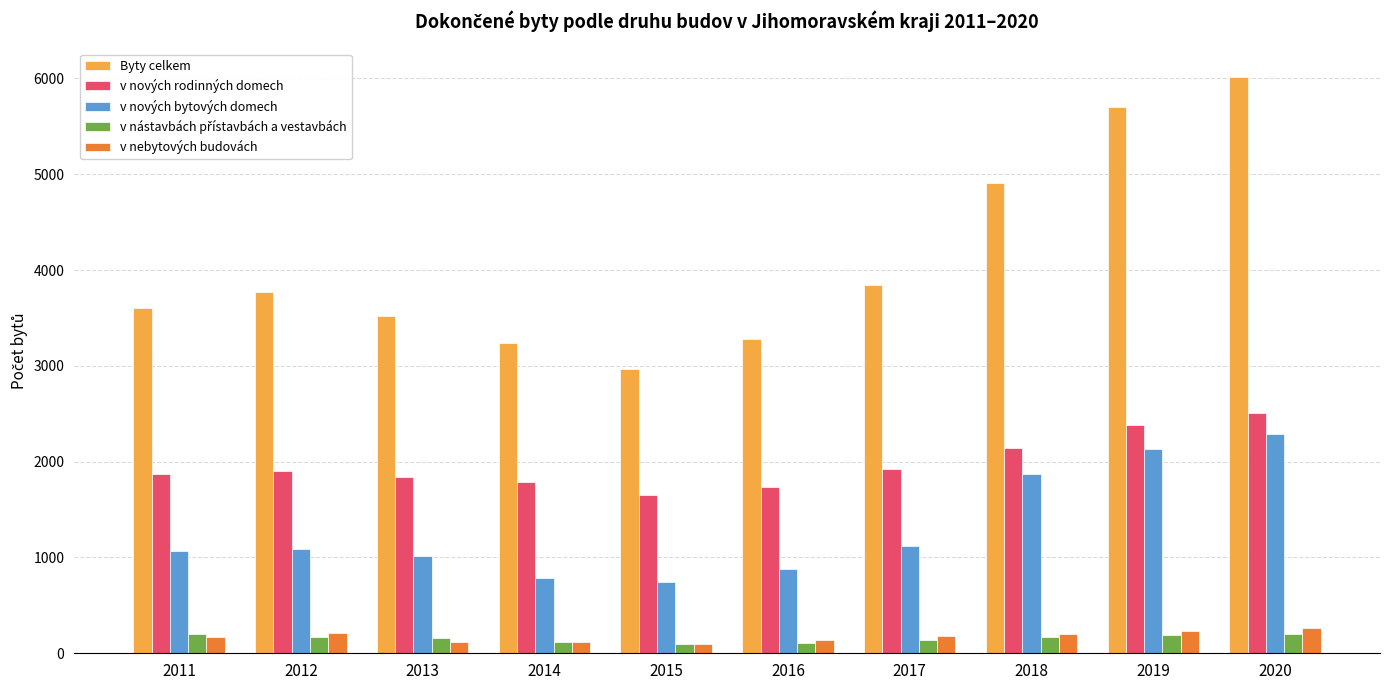

What is the difference between the v nových bytových domech values at 2019 and 2016?

1258